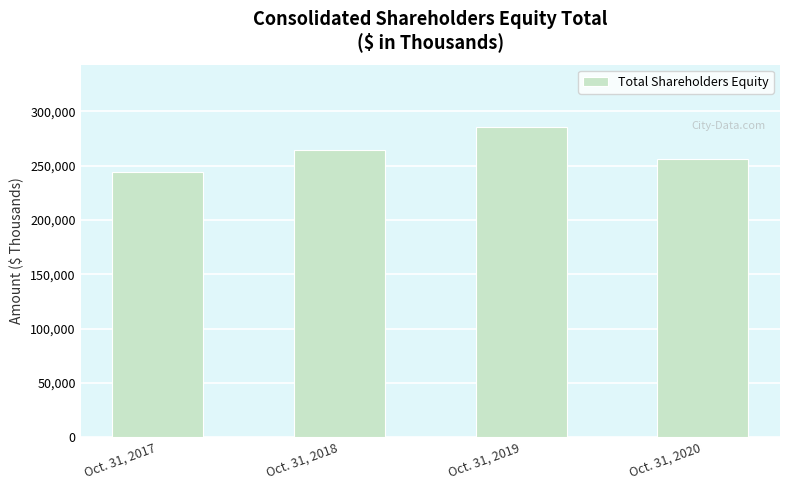

Which label corresponds to the largest value in the chart?

Oct. 31, 2019